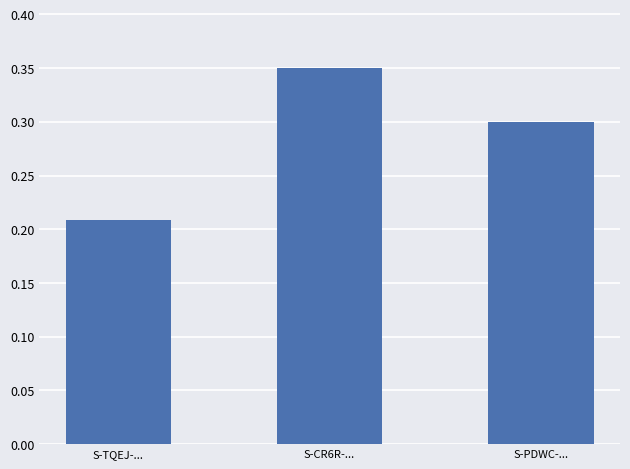

Which category has the lowest value across all series?

S-TQEJ-...